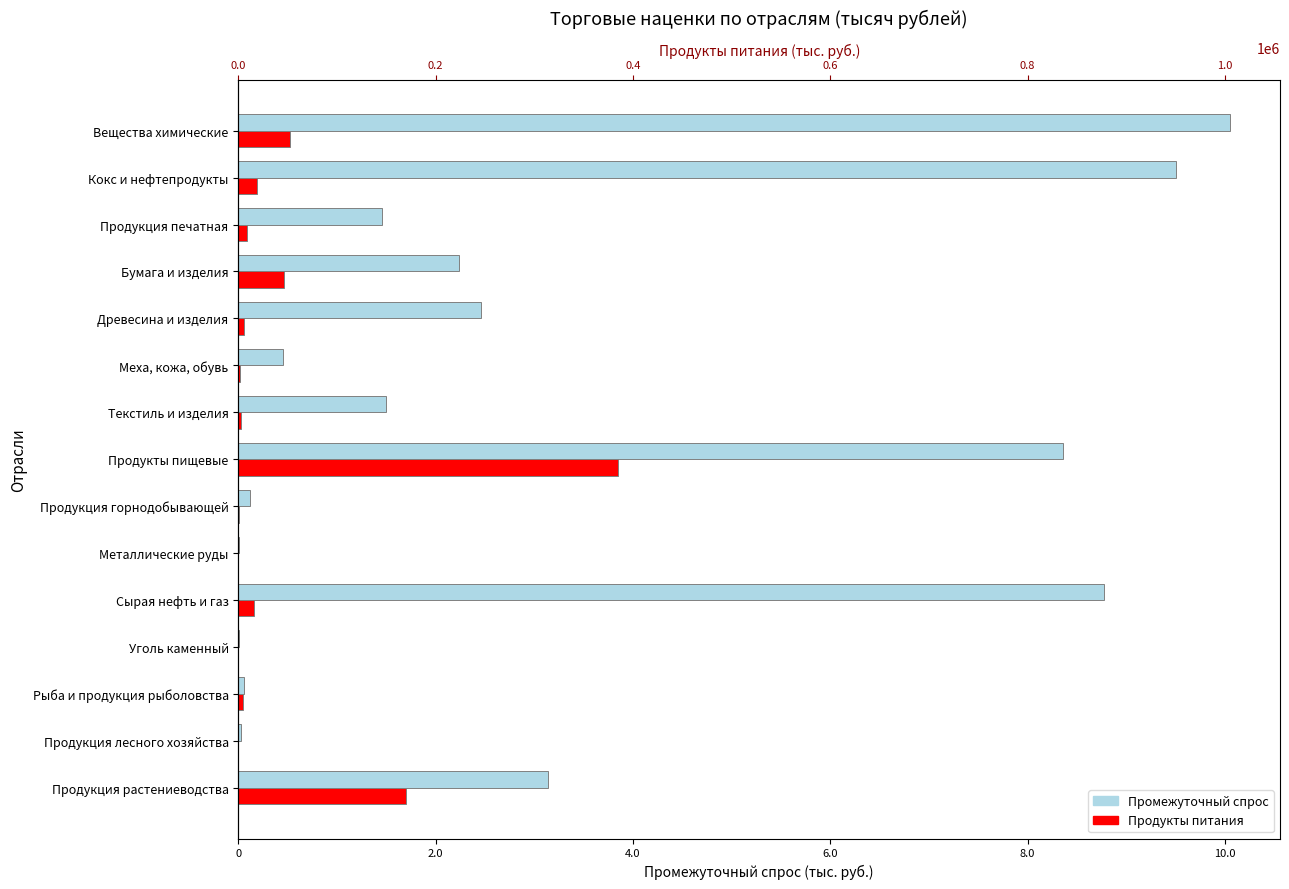

What is the value of the Промежуточный спрос bar at the 11th from the left?

246417